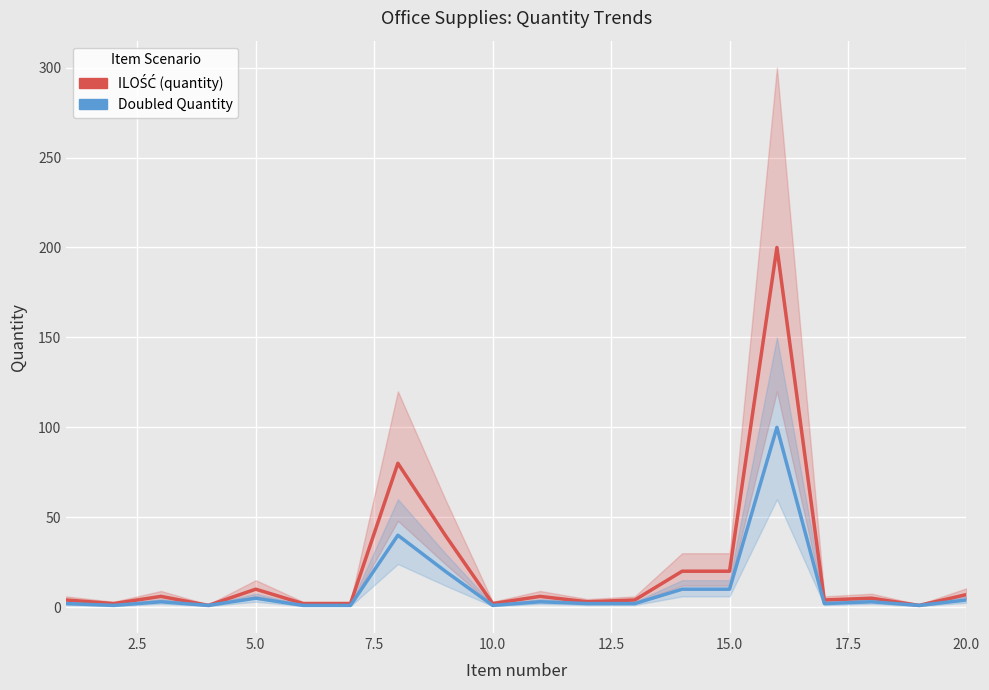

Does the chart display data point markers on the line(s)?

No